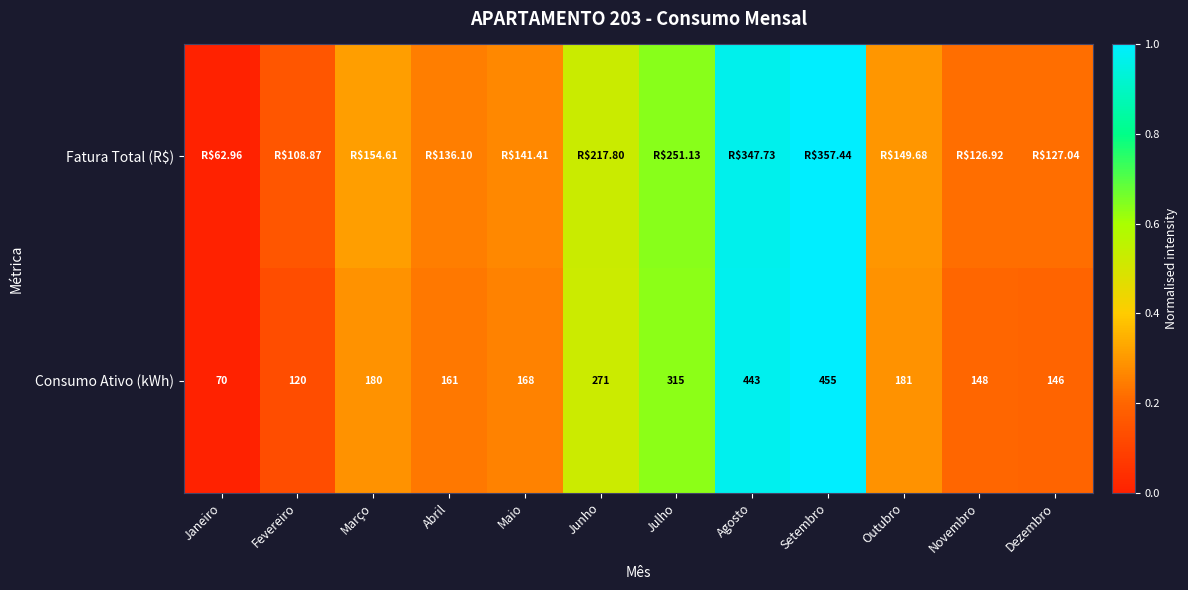

Where is Consumo Ativo (kWh) nearest to the value 262?

Junho